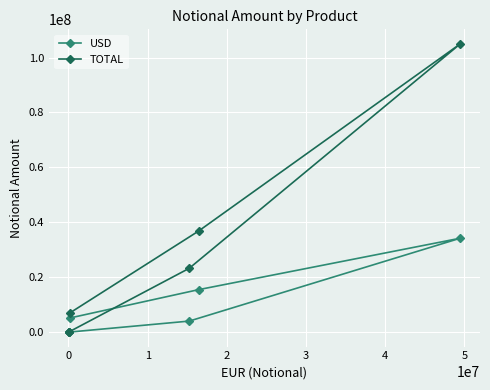

List the series in order of their peak value, highest first.

TOTAL, USD